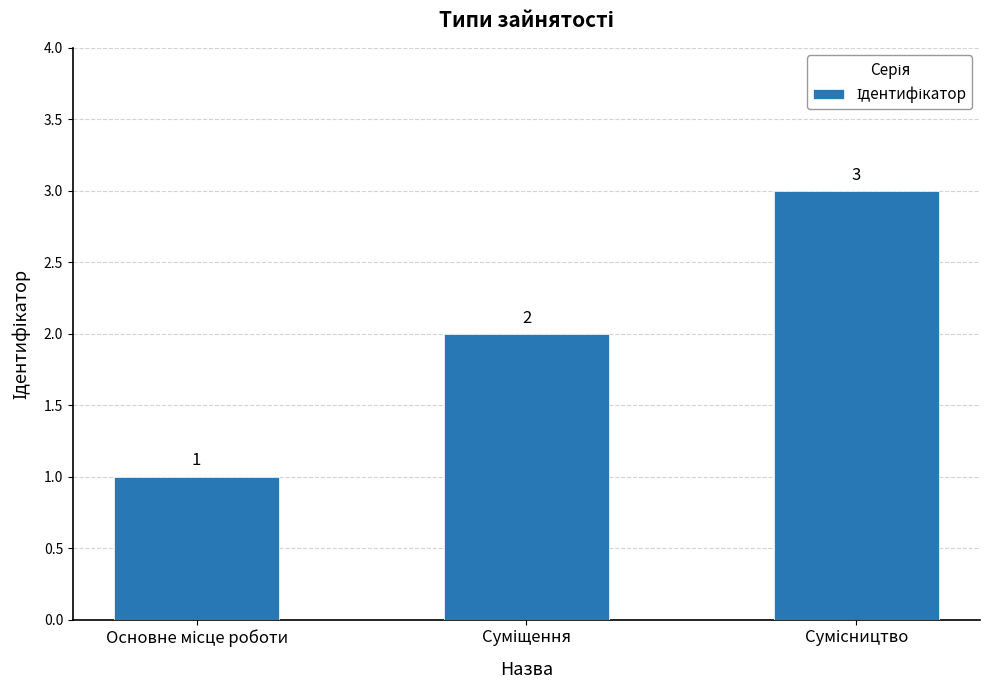

What is the sum of all values?

6